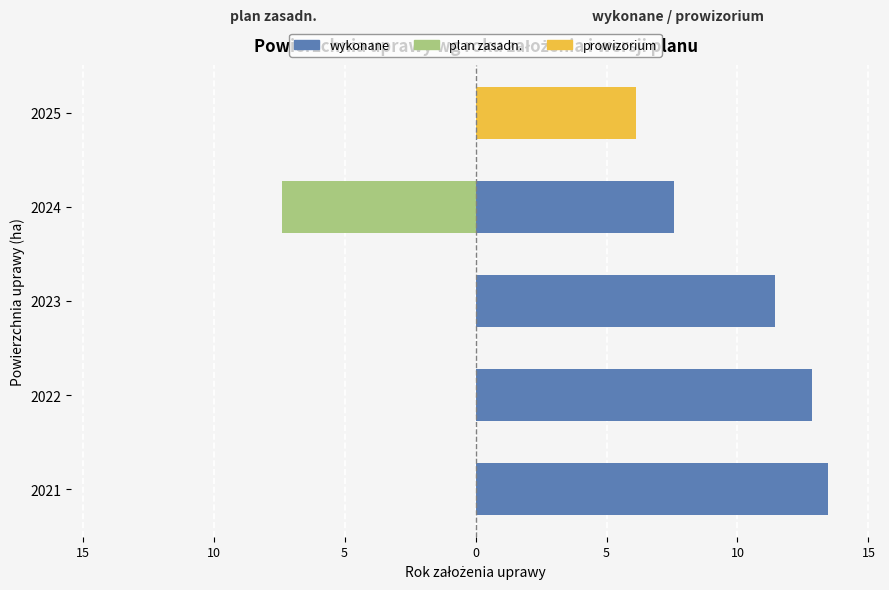

Reading left to right, what are all the values shown in this chart?

wykonane: 13.4	12.9	11.4	7.6	0.0
plan zasadn.: 0.0	0.0	0.0	-7.4	0.0
prowizorium: 0.0	0.0	0.0	0.0	6.1